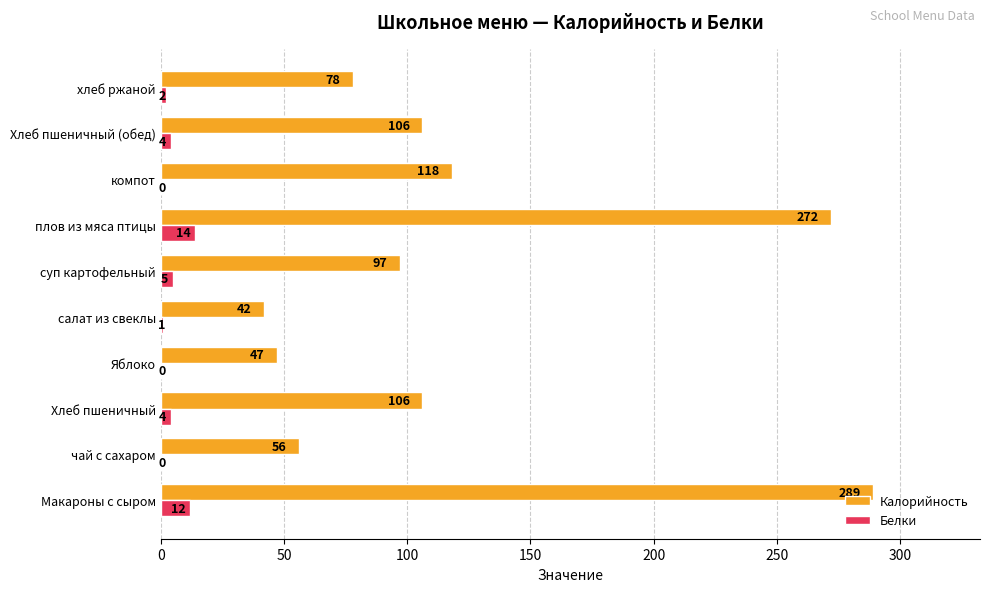

What is the sum of the Калорийность values at суп картофельный and Хлеб пшеничный?

203